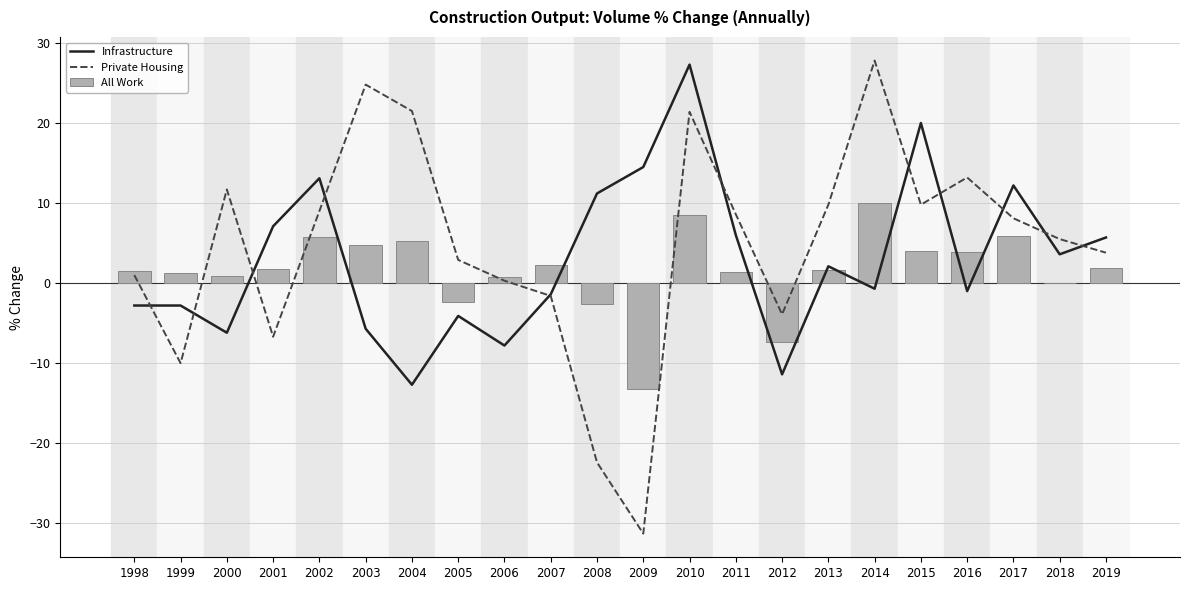

At which label does Infrastructure reach its peak?

2010